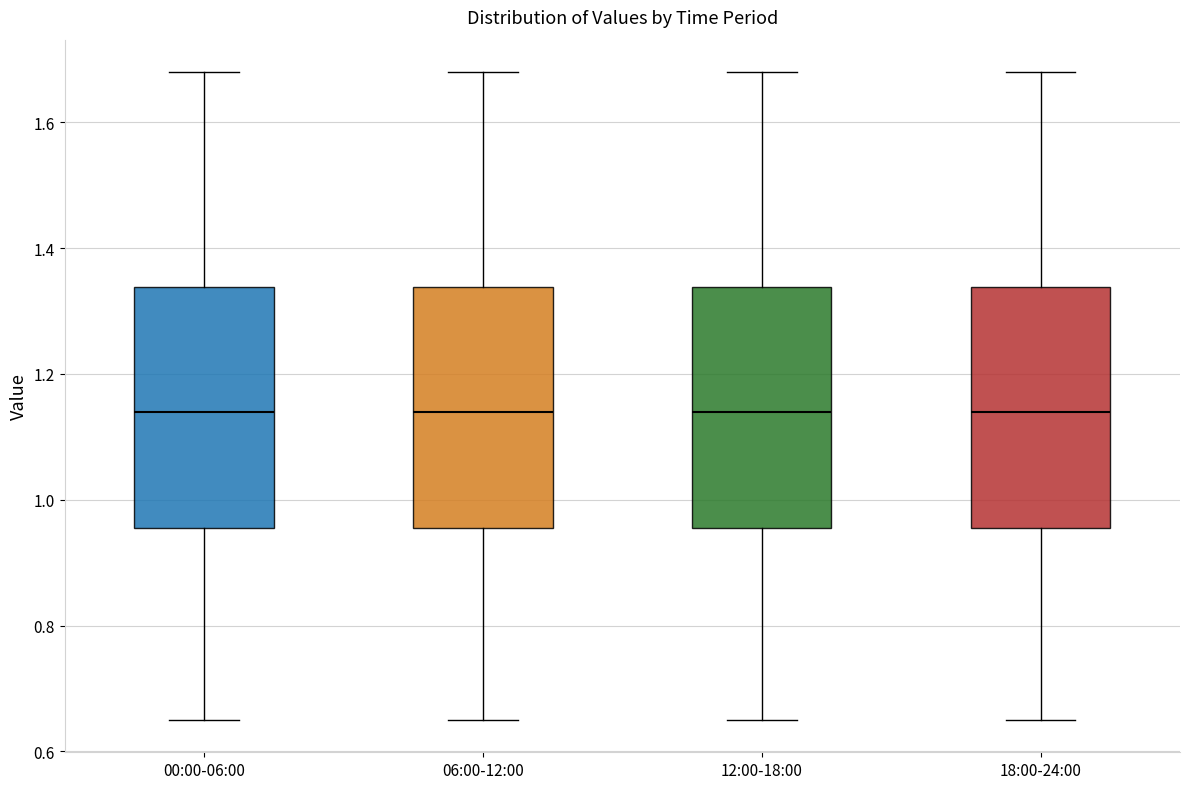

Where does the upper whisker of the box for 18:00-24:00 end on the y-axis? The values are not printed on the chart, so give them approximately, as read against the axis.

1.68